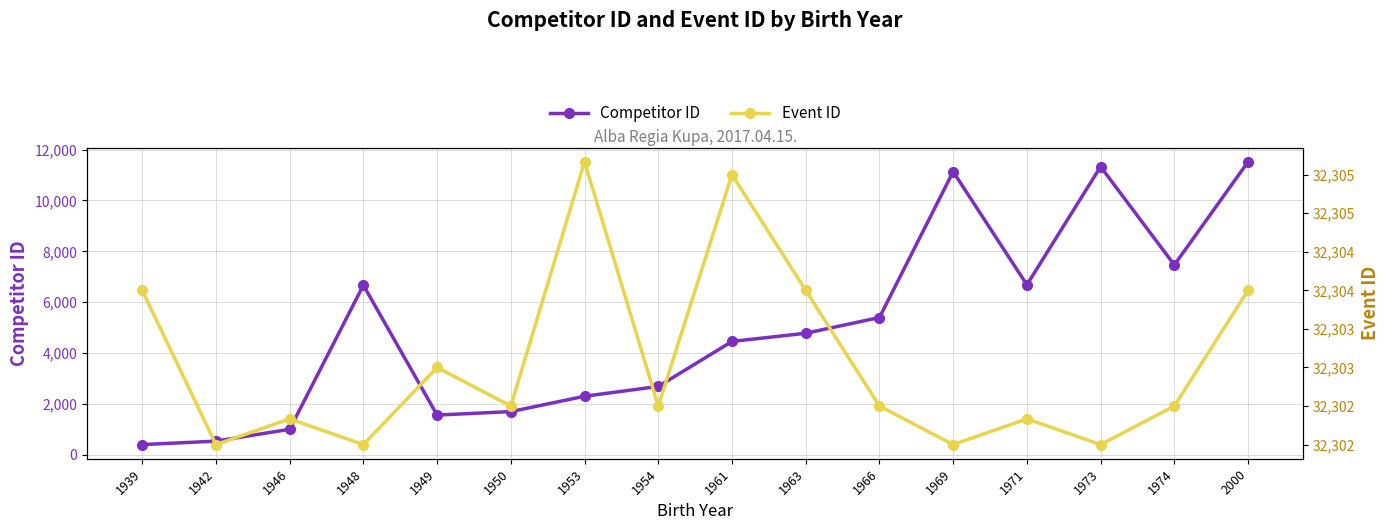

What is the difference between the Event ID values at 1950 and 1942?

0.5